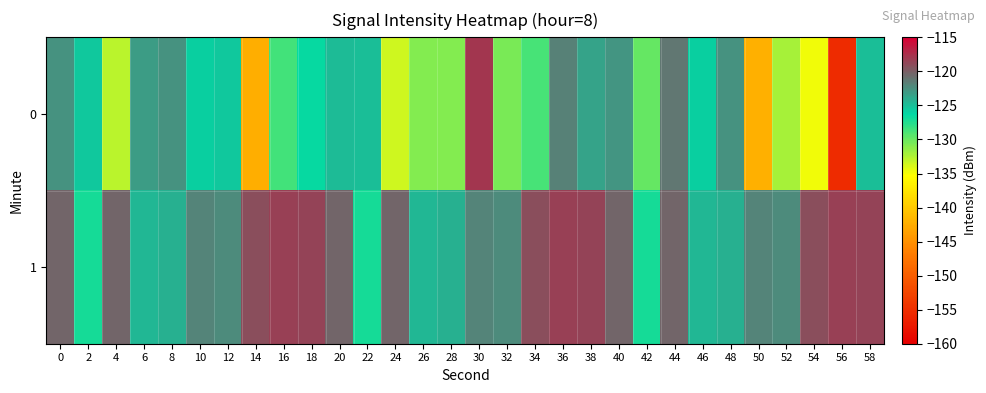

Which series has the largest total across all categories?

1